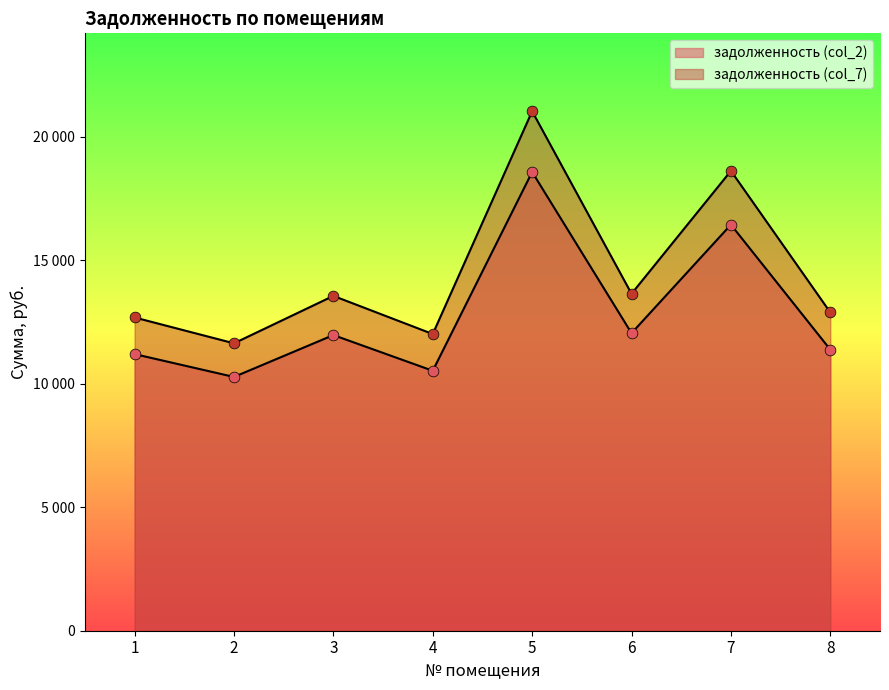

Is the value of задолженность (col_7) at 3 greater than the value of задолженность (col_2) at 7?

No